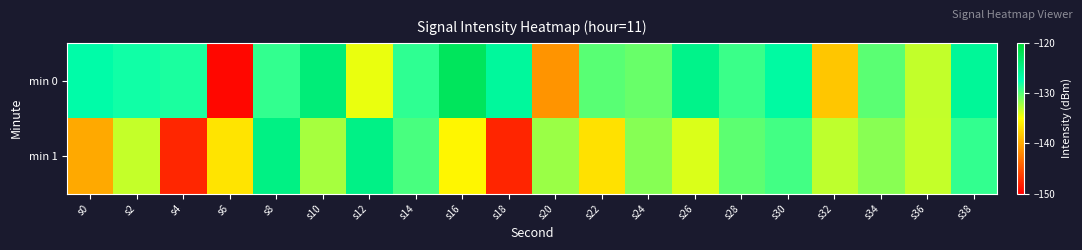

At how many categories does at least one series exceed -133?

17